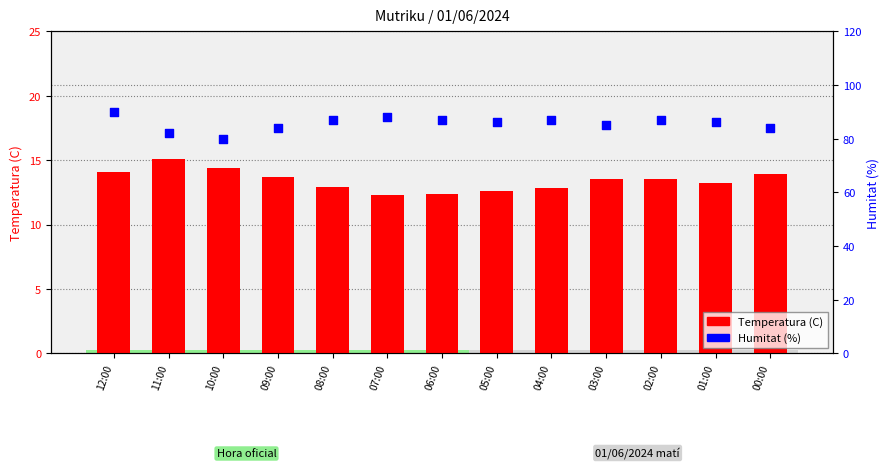

Which series contains the lowest Y value?

Temperatura (C)